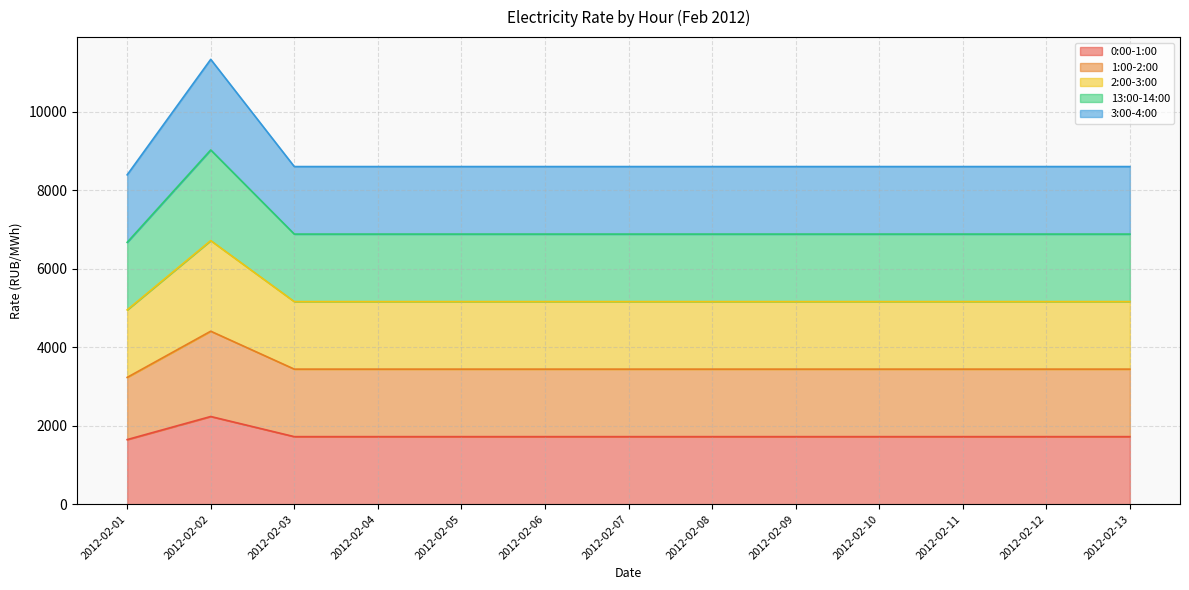

At 2012-02-09, list the series in order from largest to smallest.

2:00-3:00, 13:00-14:00, 3:00-4:00, 1:00-2:00, 0:00-1:00